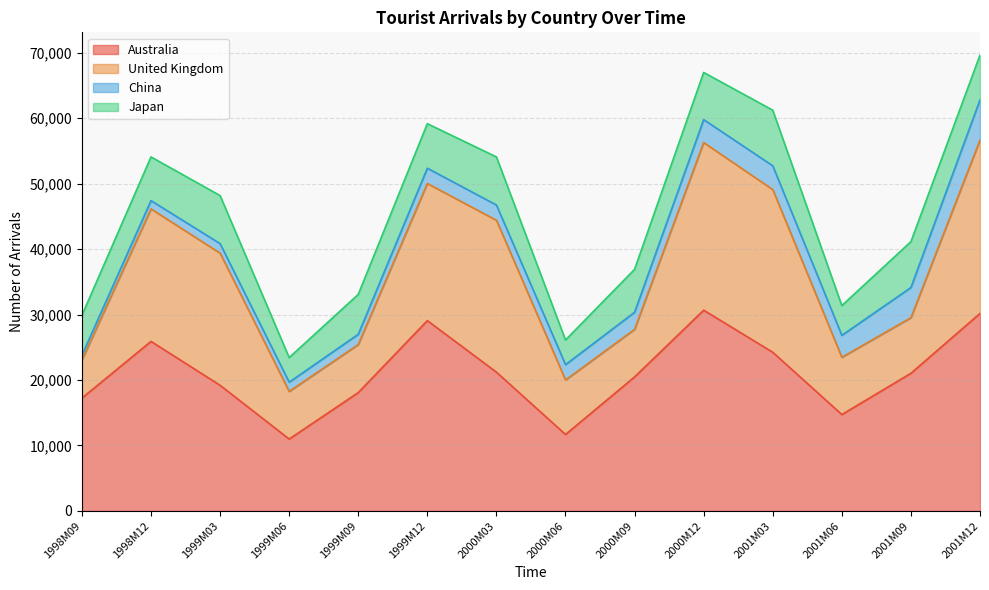

How many lines are shown in the chart?

4